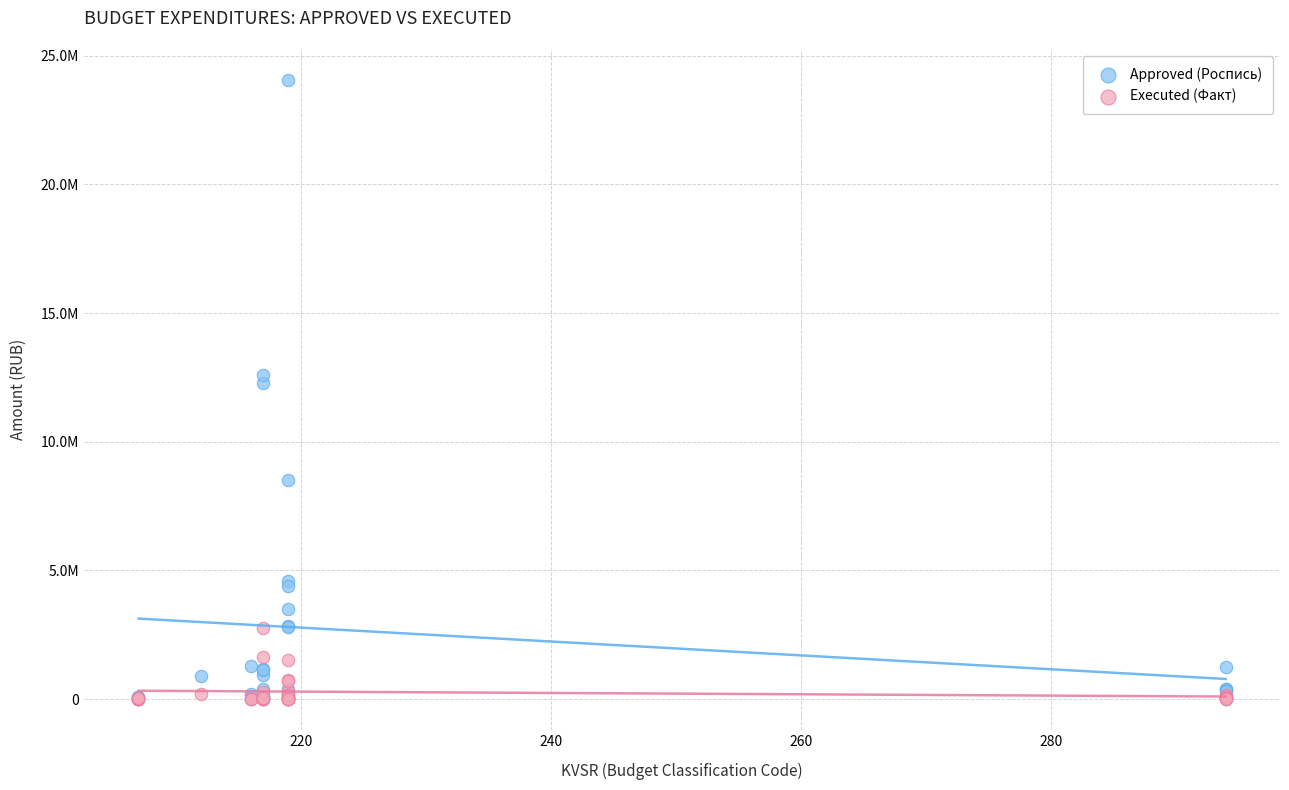

Which series contains the highest Y value?

Approved (Роспись)